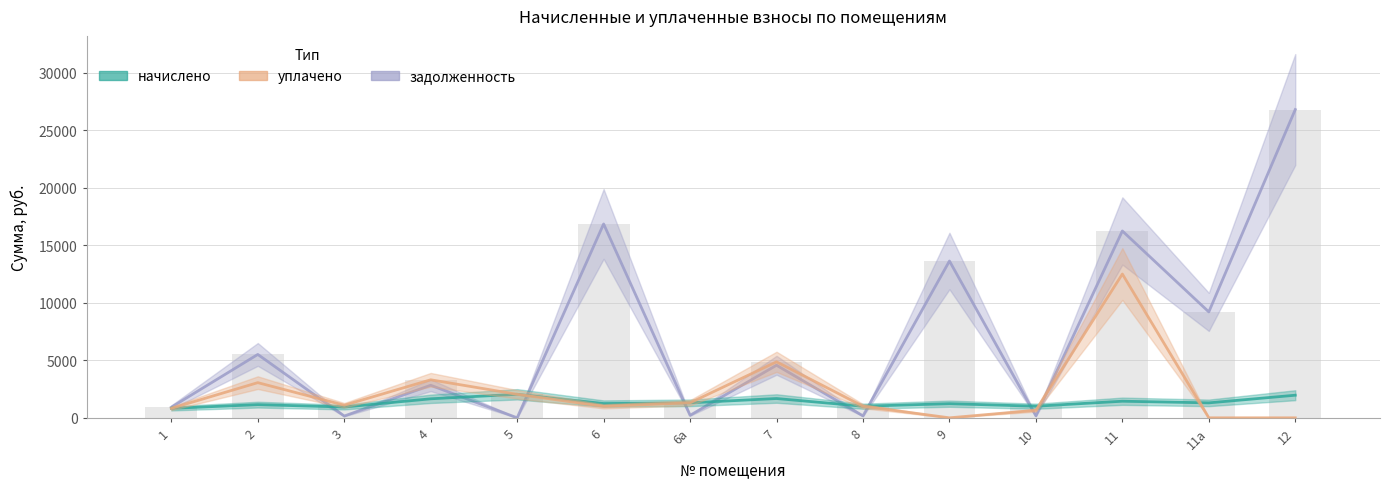

What position from the left is 11а?

13